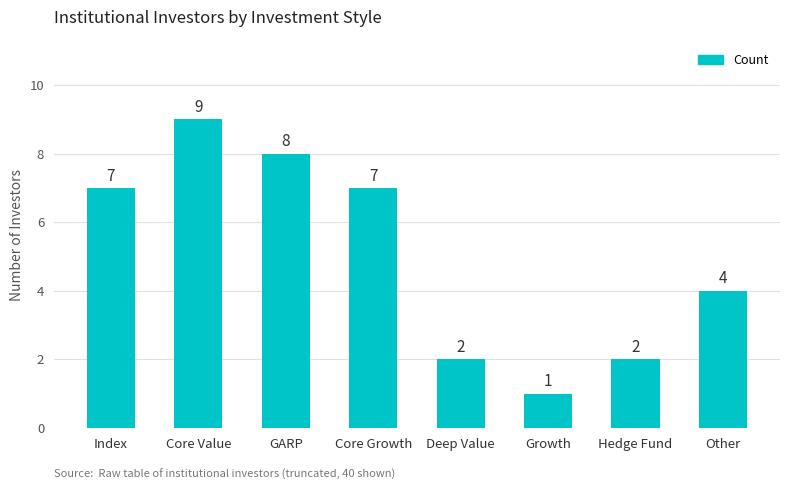

Where is the data nearest to the value 5?

Other